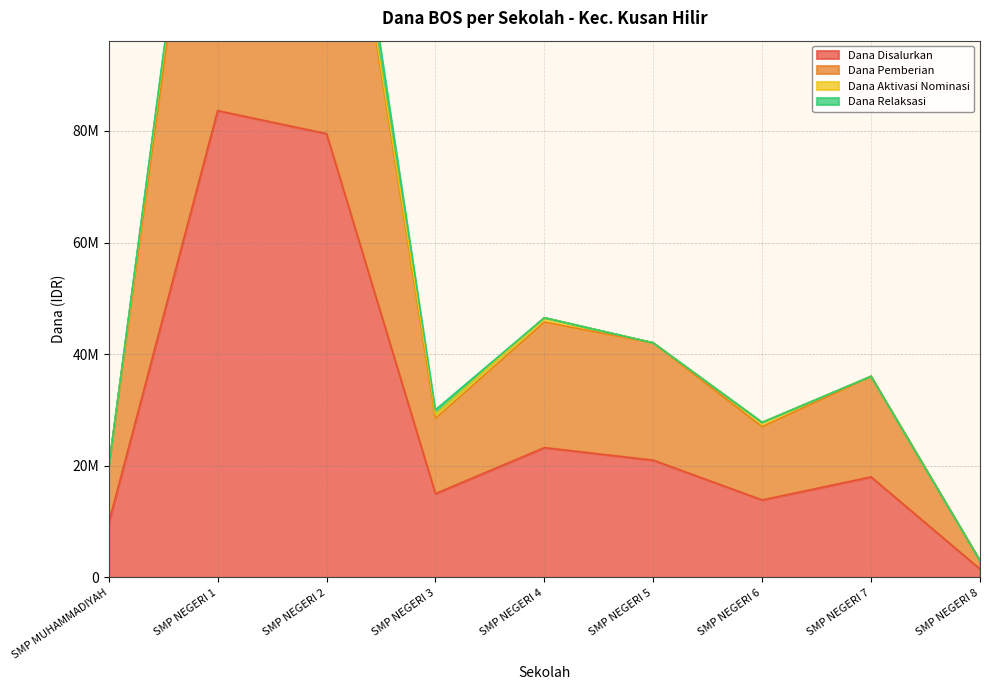

What is the difference between the maximum and minimum values in the Dana Pemberian series?

159000000